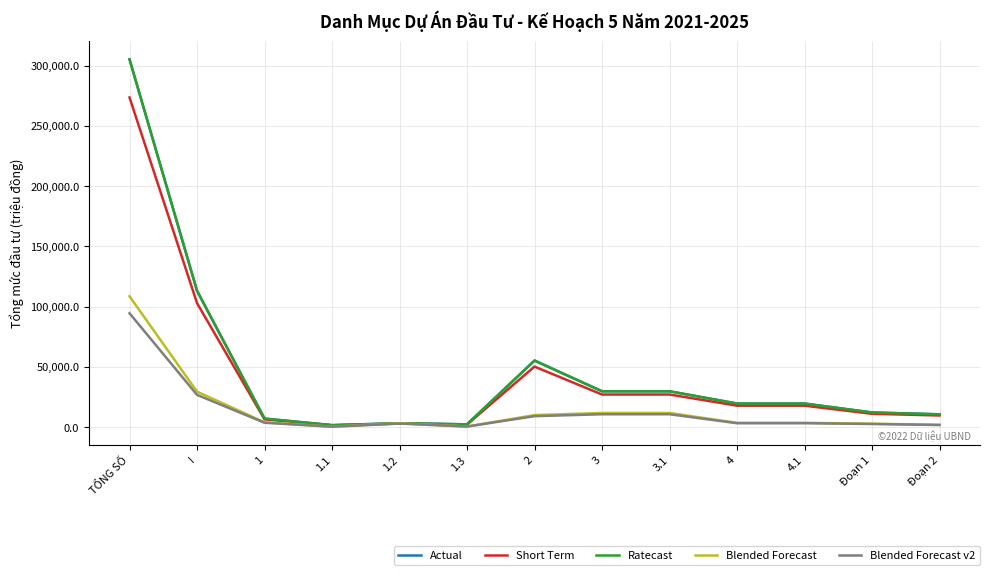

The value of Short Term at 1.2 is 5196.1. True or false?

False